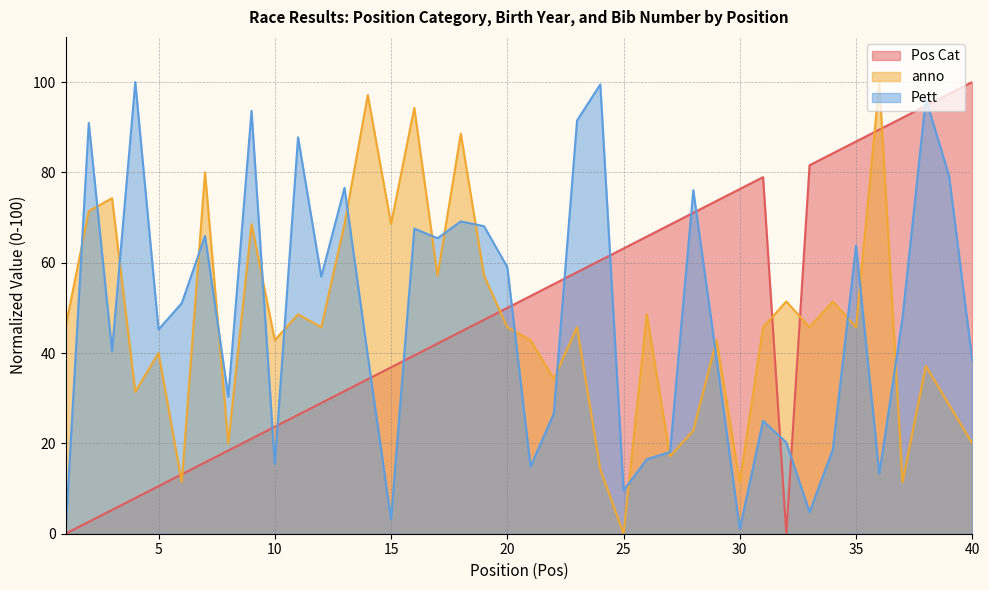

Is it true that anno equals 31.7 at 40?

False